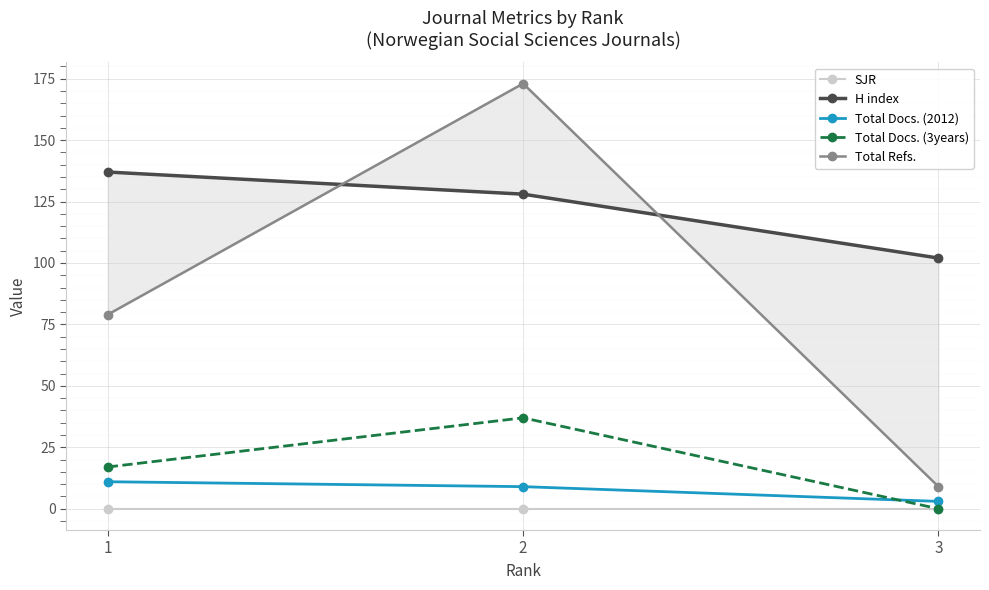

Reading left to right, extract all data points from this chart.

SJR: 1=0	2=0	3=0
H index: 1=137	2=128	3=102
Total Docs. (2012): 1=11	2=9	3=3
Total Docs. (3years): 1=17	2=37	3=0
Total Refs.: 1=79	2=173	3=9